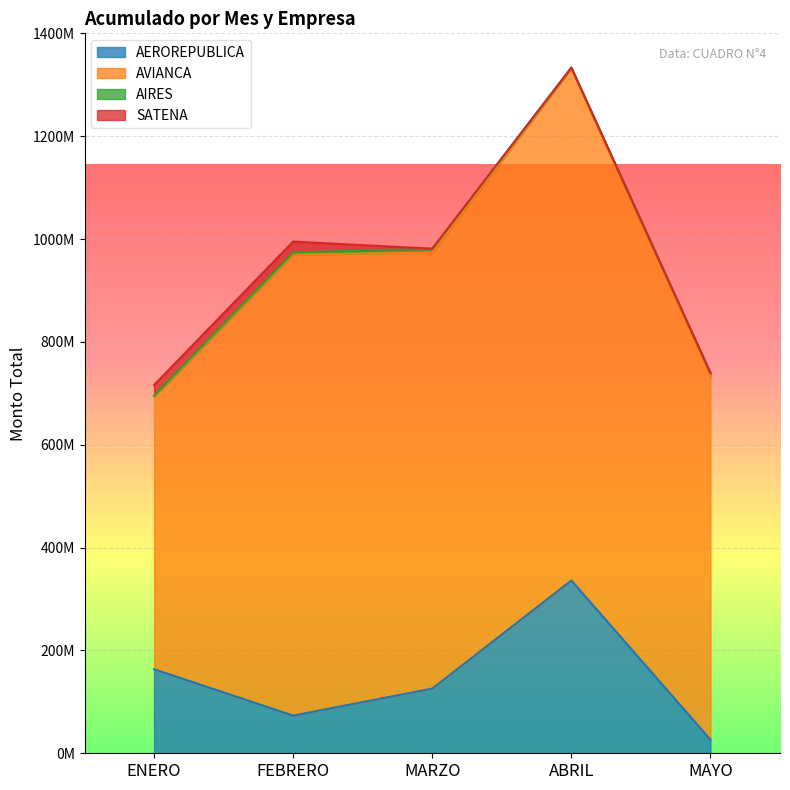

How many data points in AIRES are less than 3916115?

2